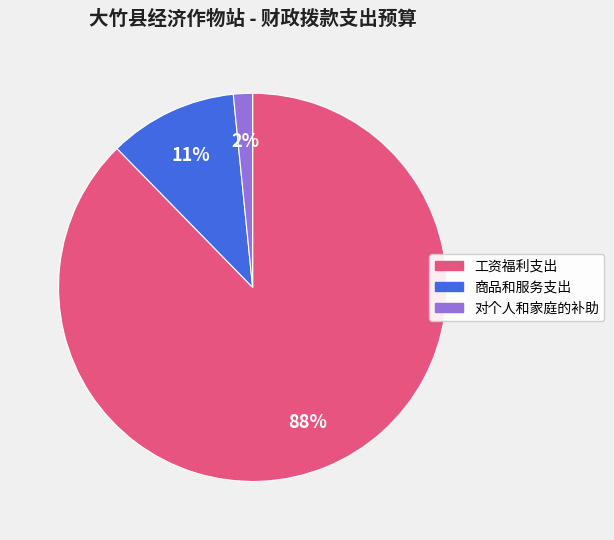

Is 对个人和家庭的补助 the majority of the pie?

No